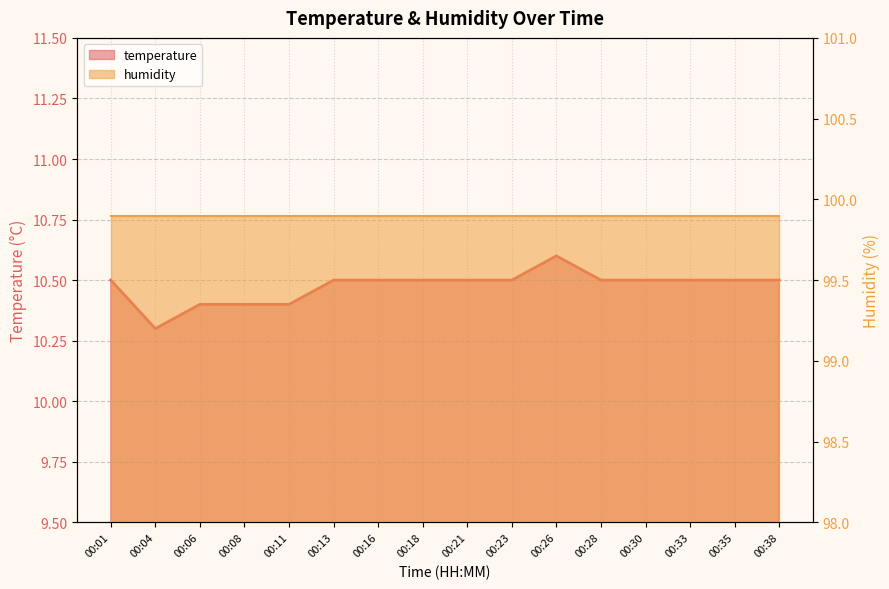

What is the maximum value shown in the chart?

10.6